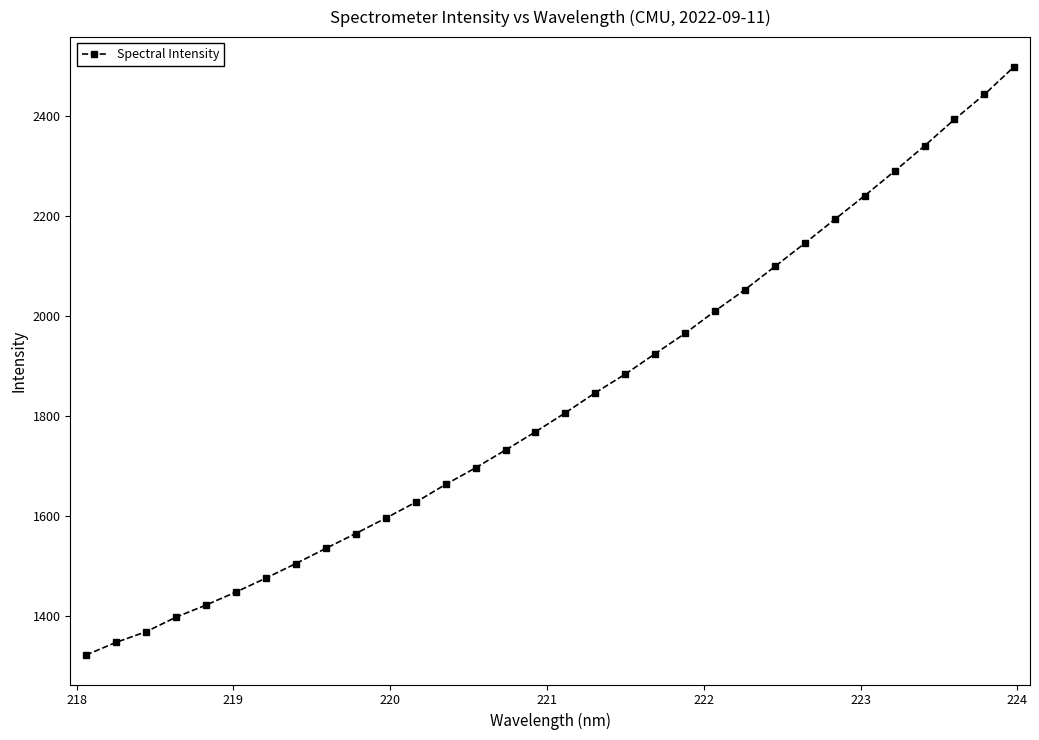

What is the minimum value shown in the chart?

1322.9